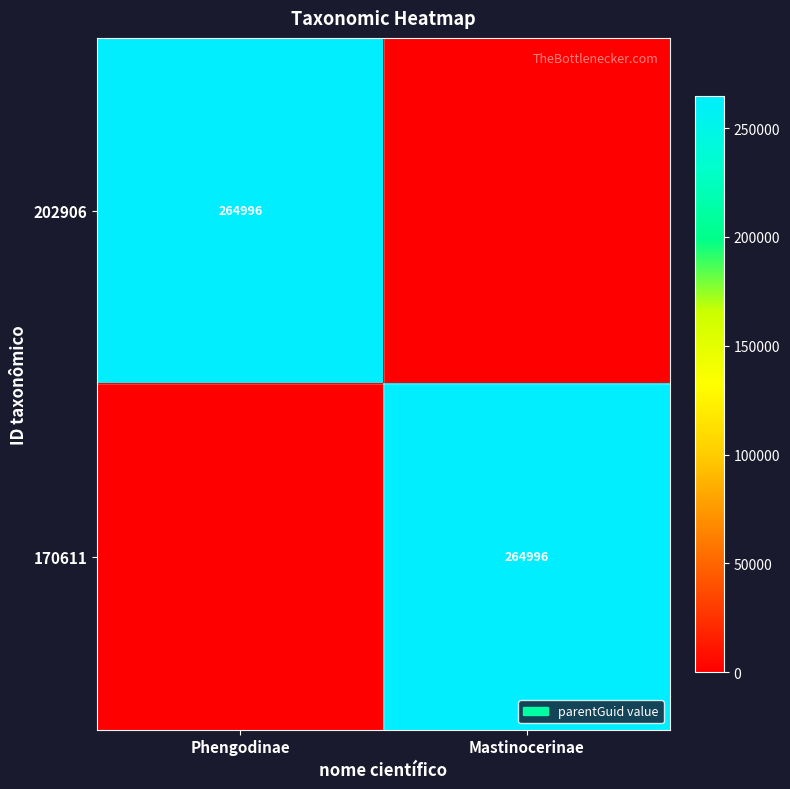

The value of 202906 at Phengodinae is 264996. True or false?

True